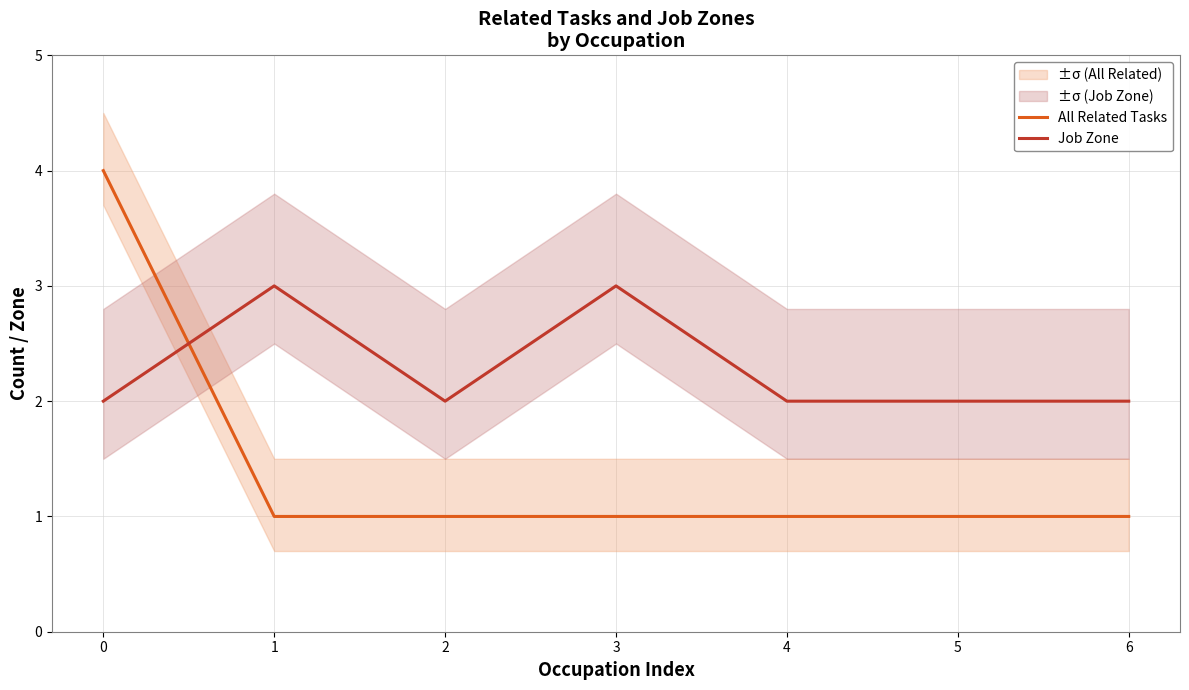

The Job Zone series shows 2 at 4. True or false?

True